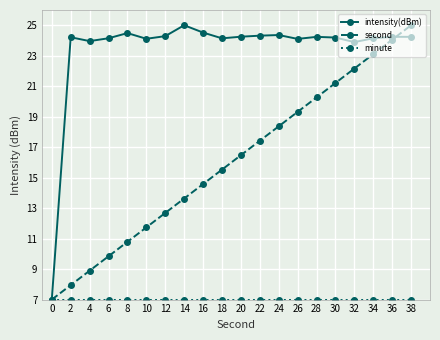

True or false: second has a value of 16.5 at 20.

True